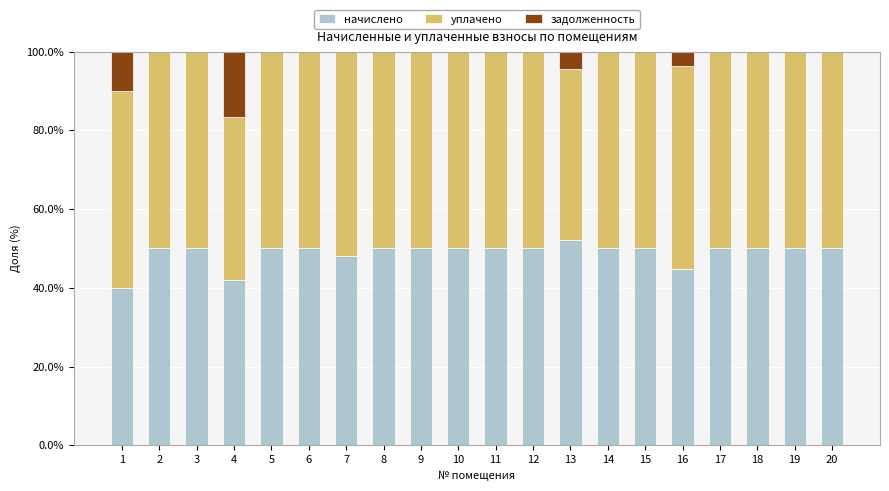

What is the highest value of the начислено series?

52.1